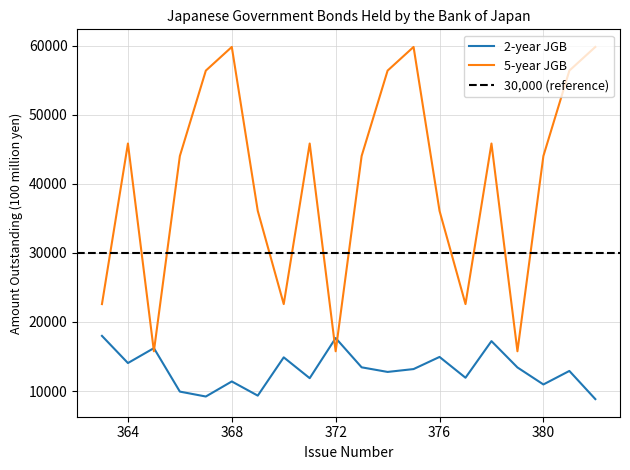

Where does the 5-year JGB series first go above 44032?

364